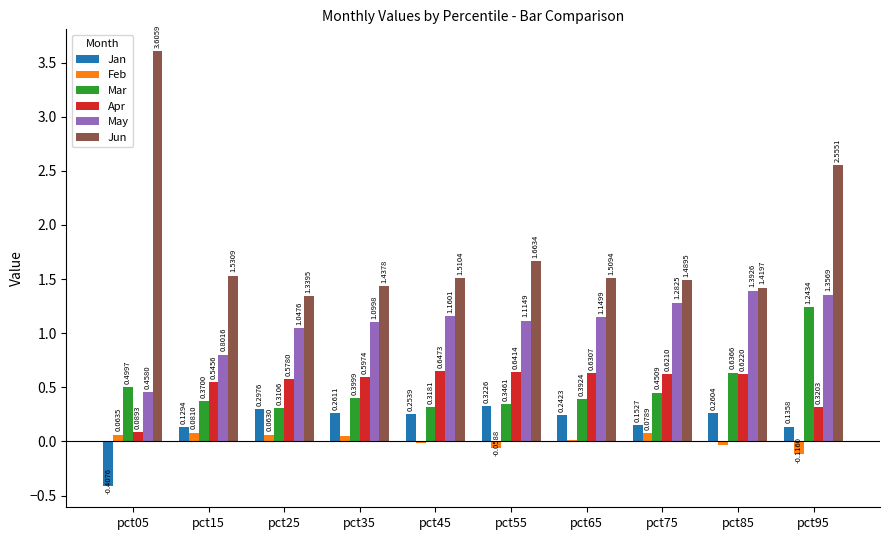

At which category is the sum across all series the highest?

pct95